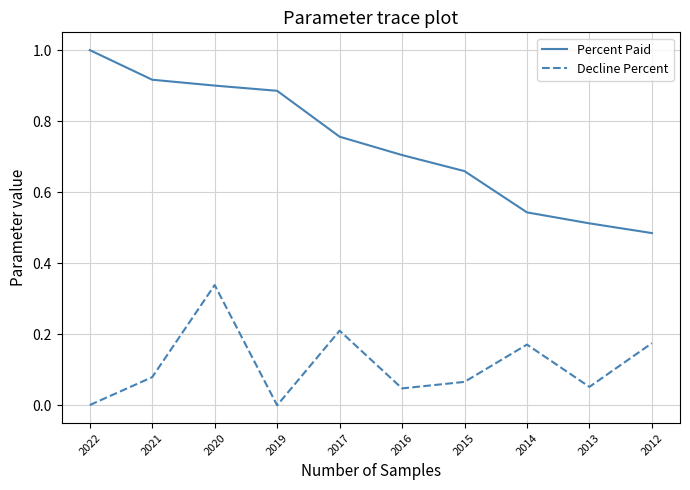

Which category has the highest value across all series?

2022